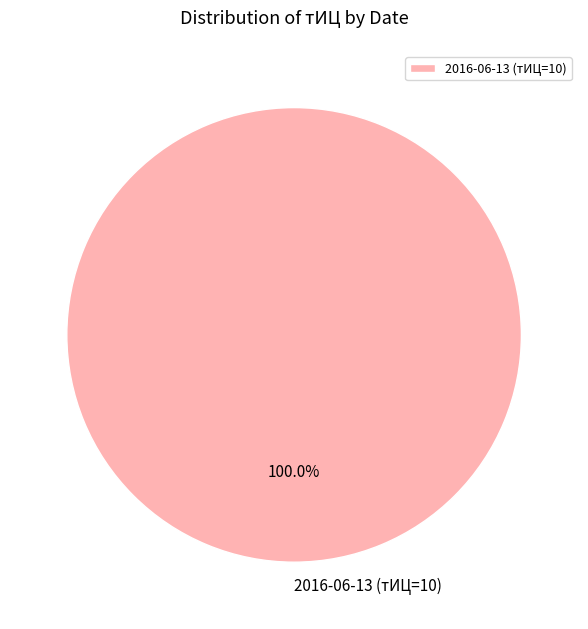

Rank the categories by value from lowest to highest.

2016-06-13 (тИЦ=10)